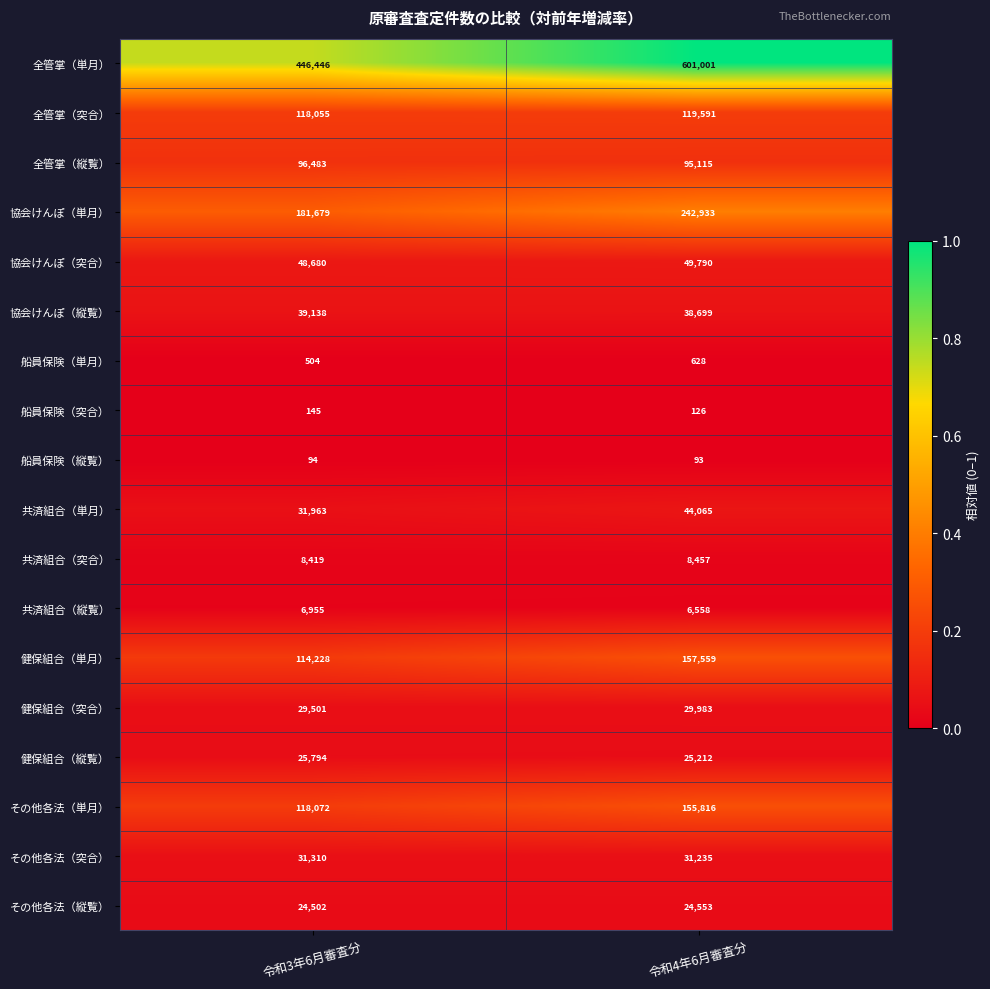

Is it true that 協会けんぽ（単月） equals 47799 at 令和3年6月審査分?

False